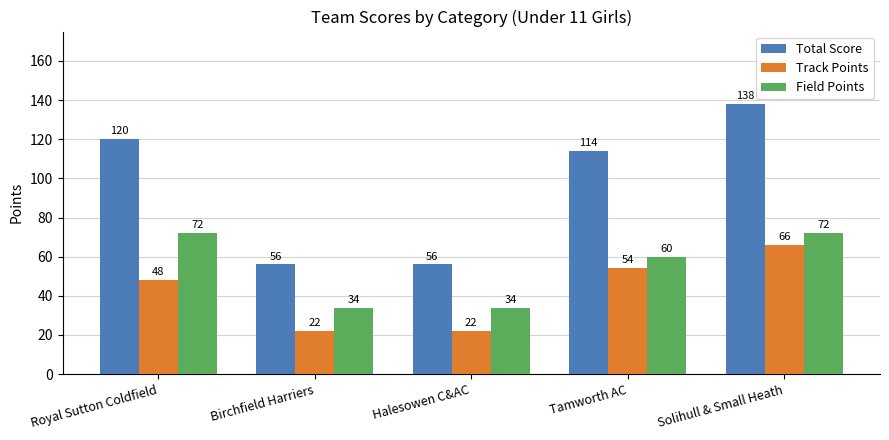

What is the label of the 4th bar from the right?

Birchfield Harriers